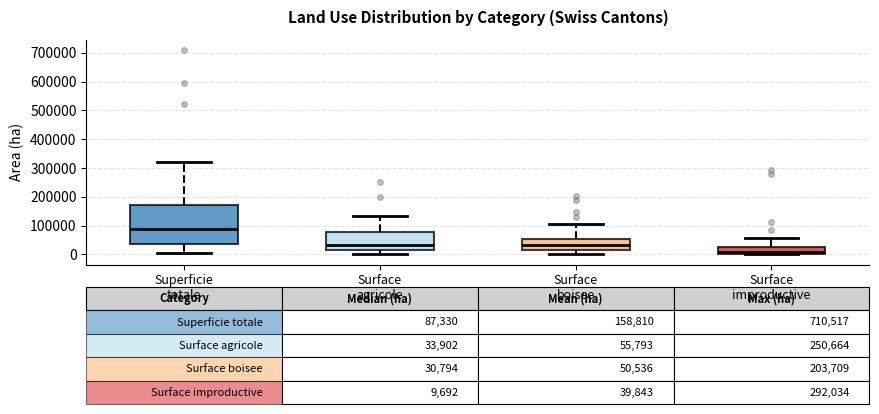

Which box has the highest median line?

Superficie totale